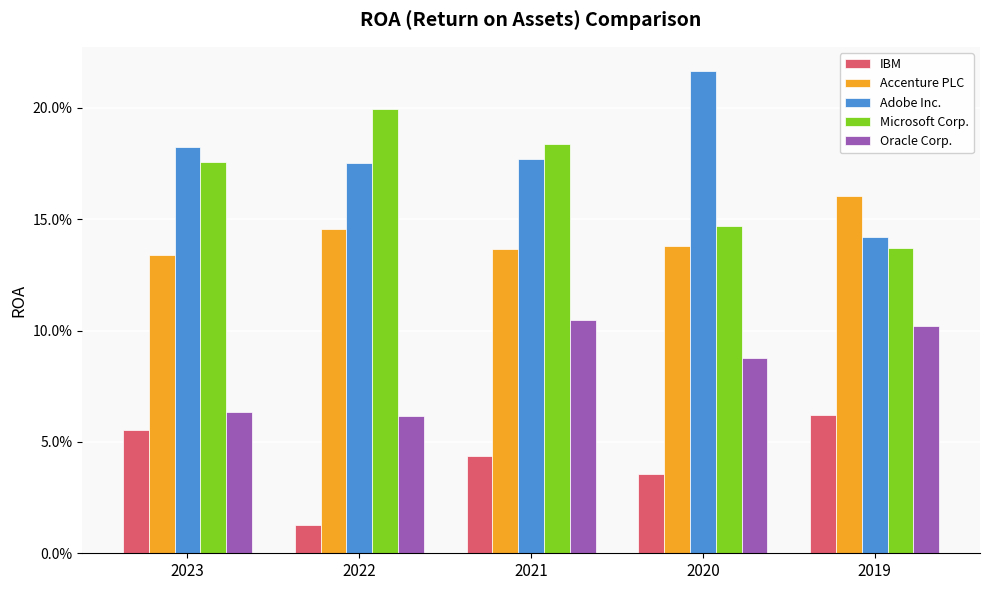

Reading left to right, what are all the values shown in this chart?

IBM: 0.1	0.0	0.0	0.0	0.1
Accenture PLC: 0.1	0.1	0.1	0.1	0.2
Adobe Inc.: 0.2	0.2	0.2	0.2	0.1
Microsoft Corp.: 0.2	0.2	0.2	0.1	0.1
Oracle Corp.: 0.1	0.1	0.1	0.1	0.1